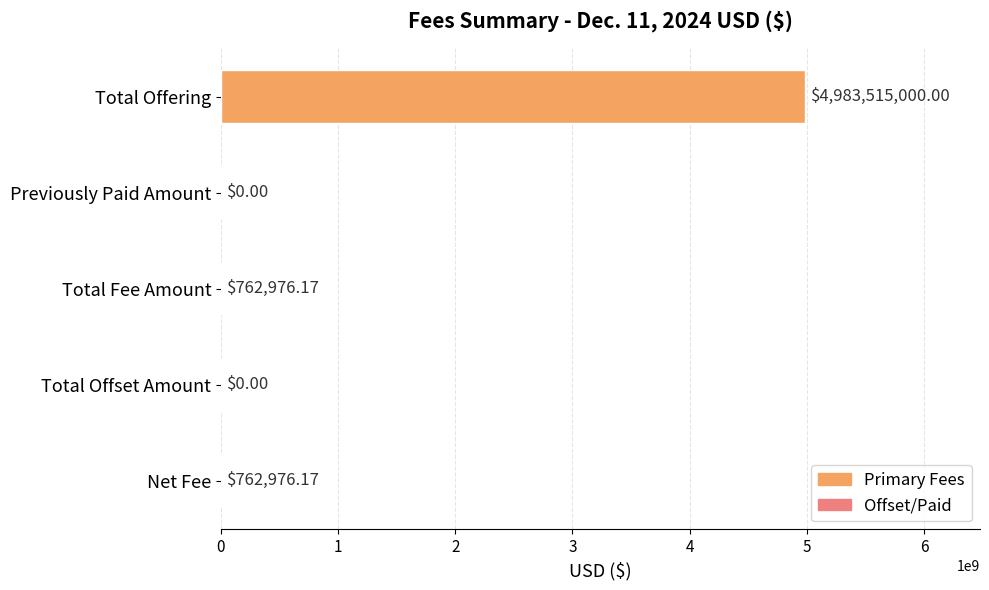

What is the change in value from Total Offset Amount to Net Fee?

+762976.2